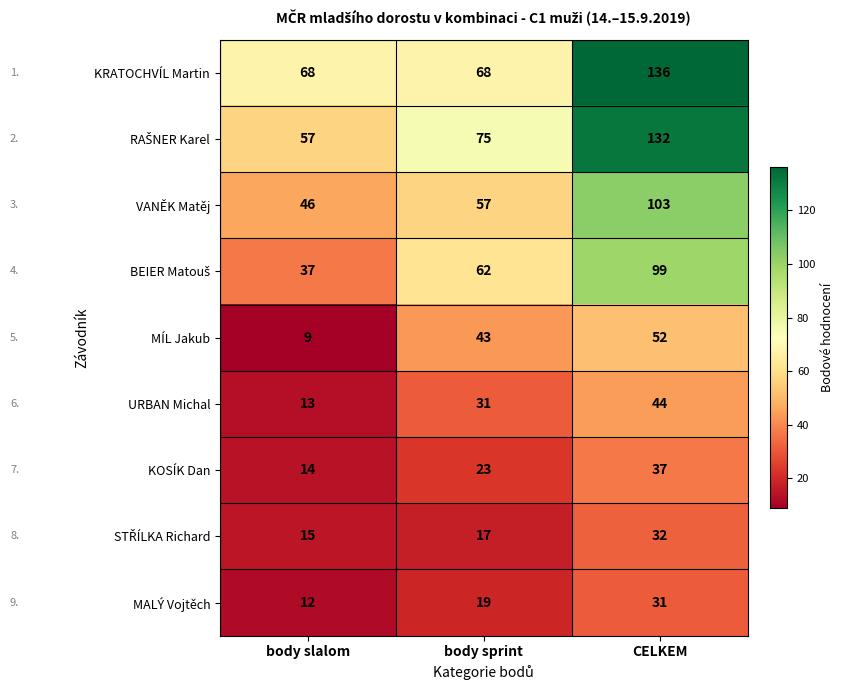

Count the MALÝ Vojtěch values in the range 12 to 31.

3